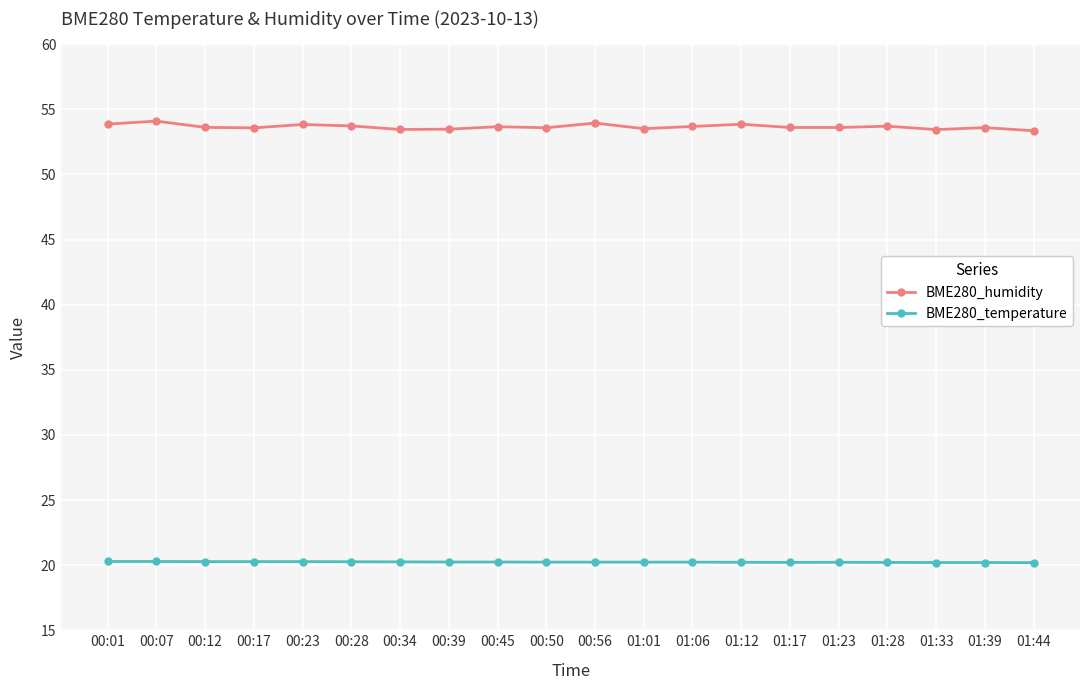

What is the total value across all series at 00:28?

74.0